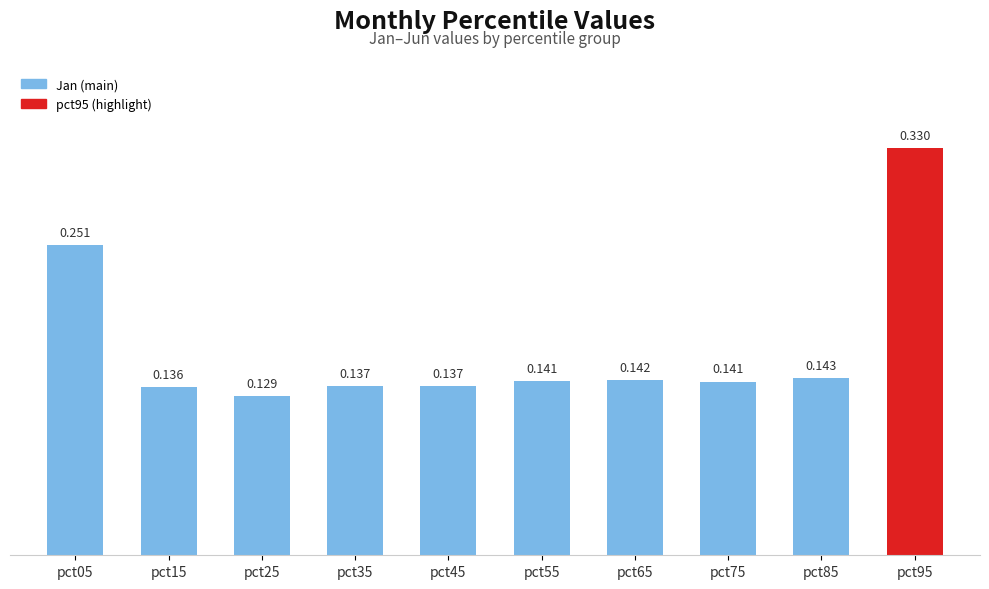

Which label corresponds to the largest value in the chart?

pct95